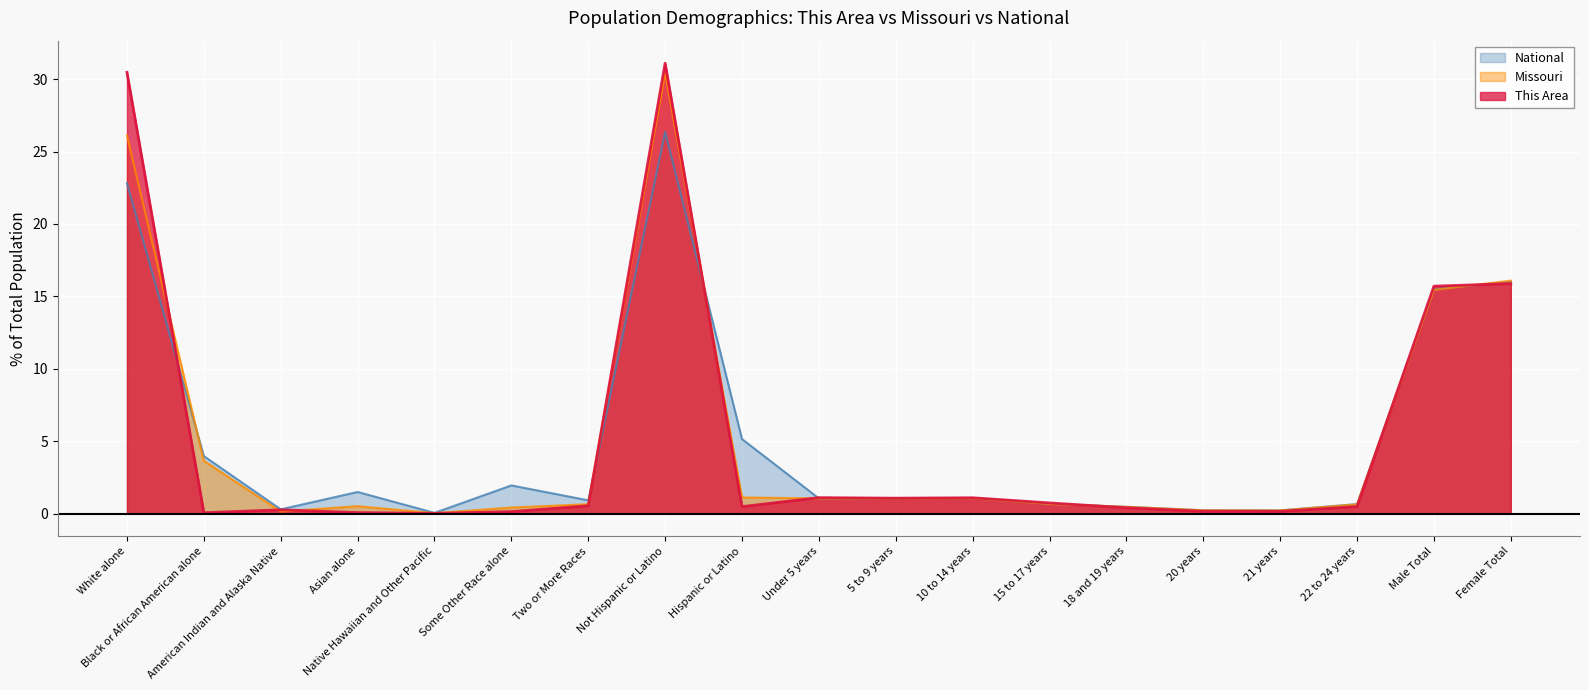

How many intersections are there between National and Missouri?

4